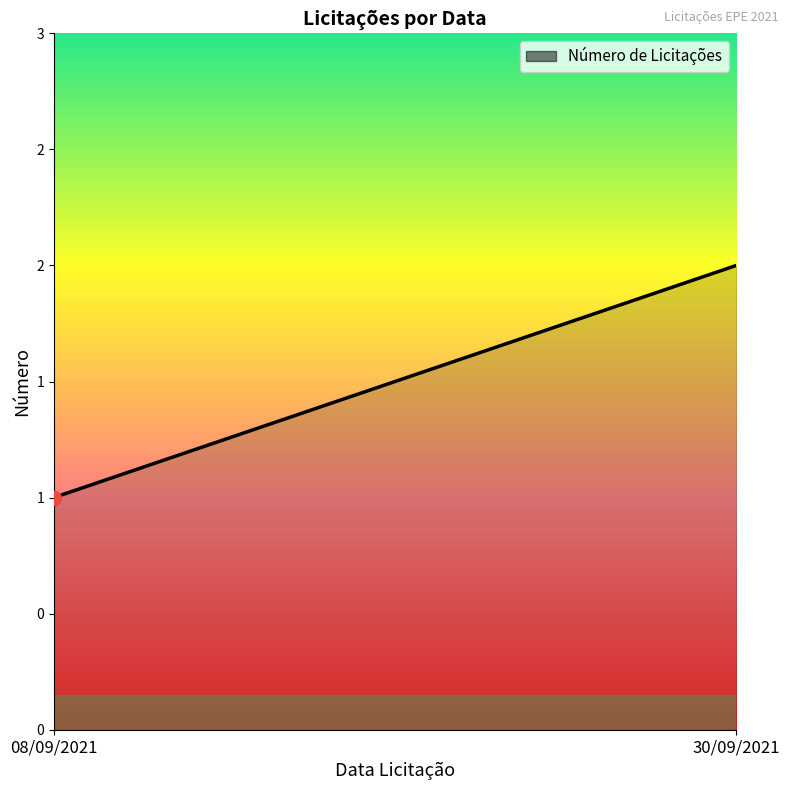

How many data points are less than 2?

1